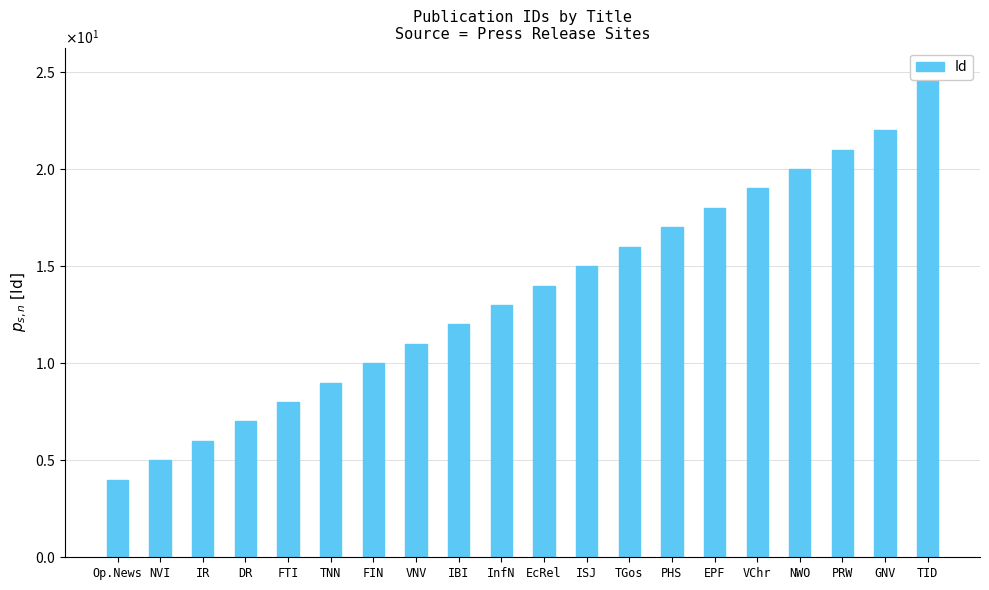

What is the greatest value displayed?

25